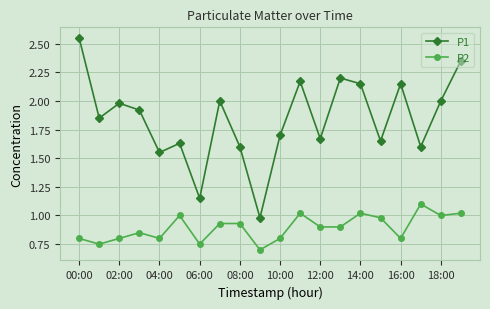

What is the minimum value shown in the chart?

0.7